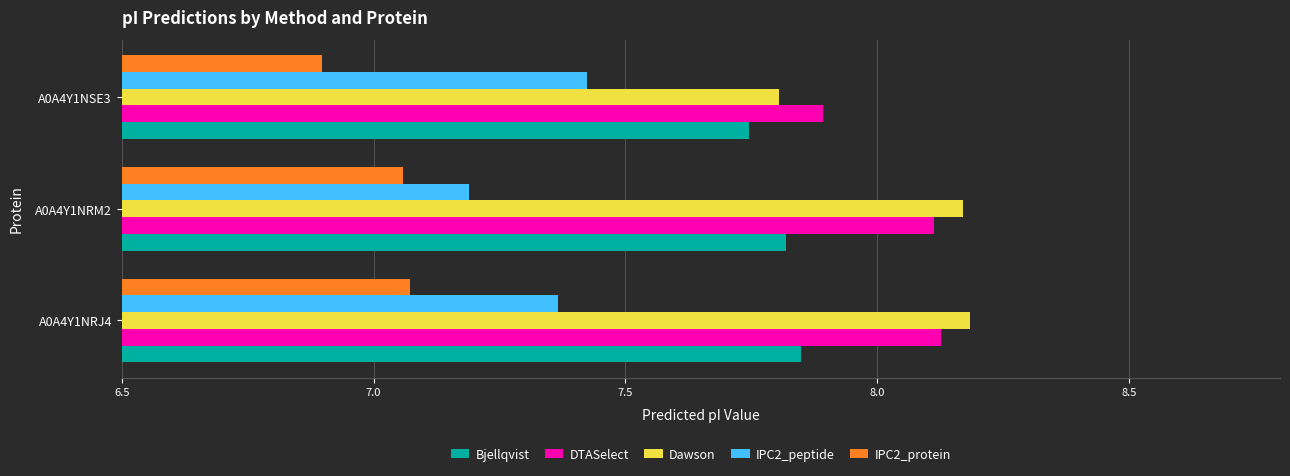

What is the minimum value for IPC2_protein?

6.9